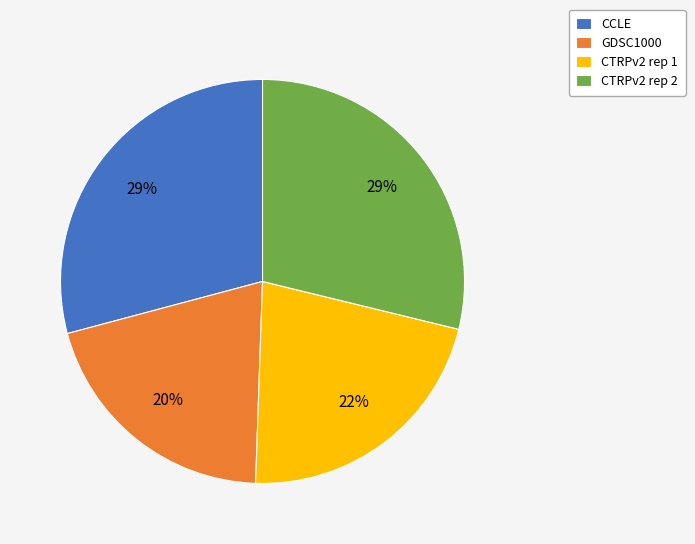

To the nearest percent, what is the average slice percentage?

25%